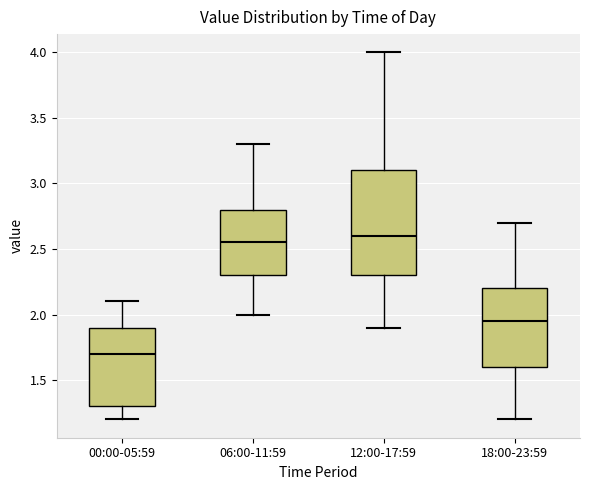

Comparing the boxes themselves (not the whiskers), which one is the tallest?

12:00-17:59